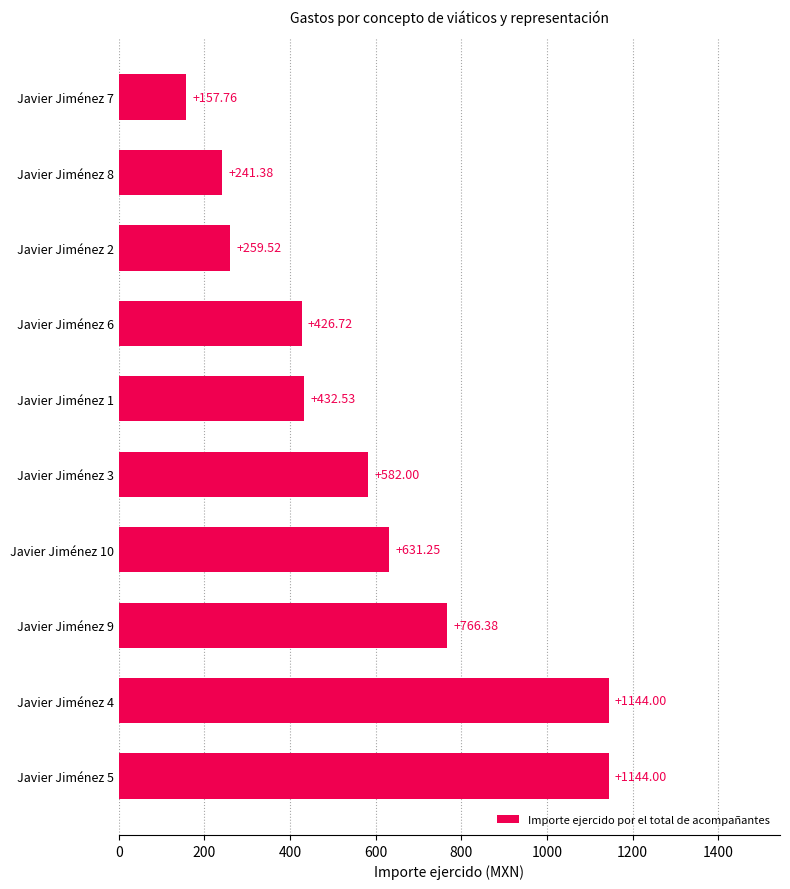

Approximately how many times larger is the value at Javier Jiménez 9 compared to Javier Jiménez 4?

0.7